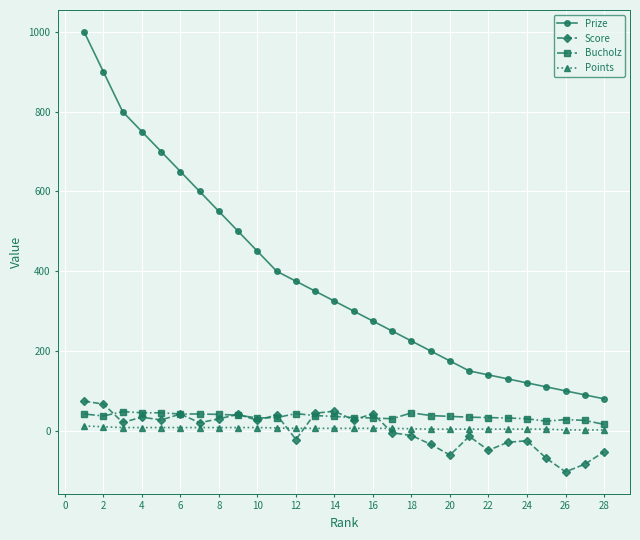

Which series has the widest spread of values?

Prize